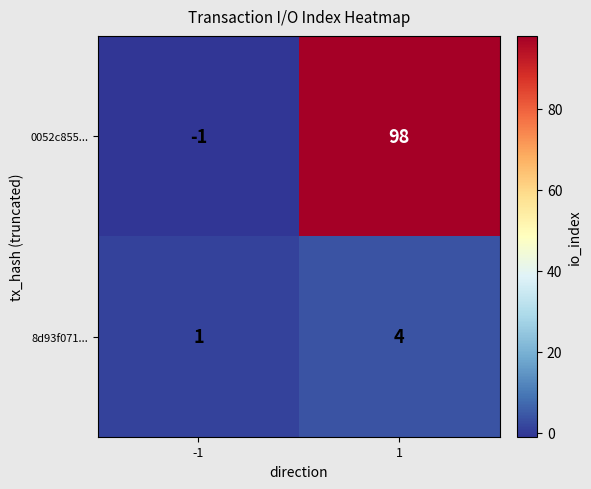

Rank the series by their average value, from lowest to highest.

8d93f071..., 0052c855...